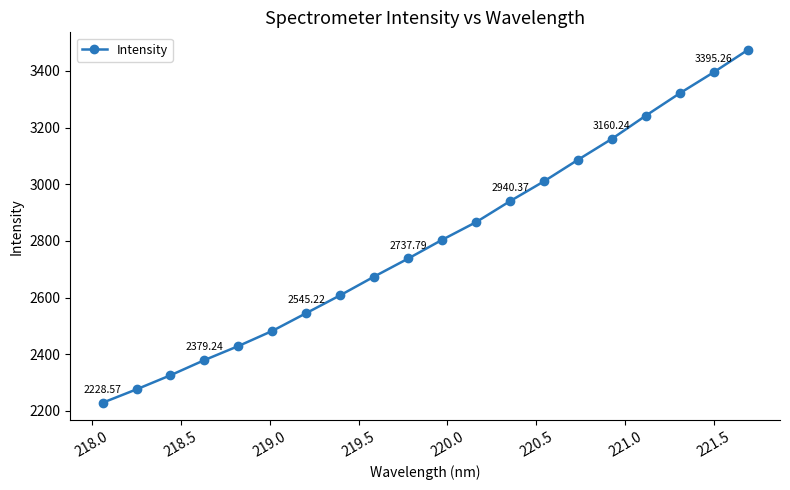

What is the maximum value shown in the chart?

3473.7